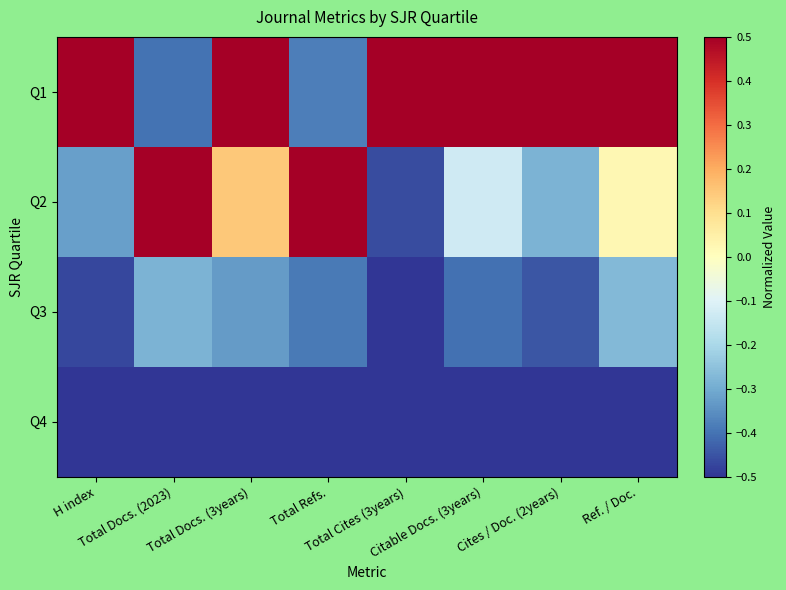

Between Total Refs. and Total Docs. (3years), which is larger?

Total Docs. (3years)